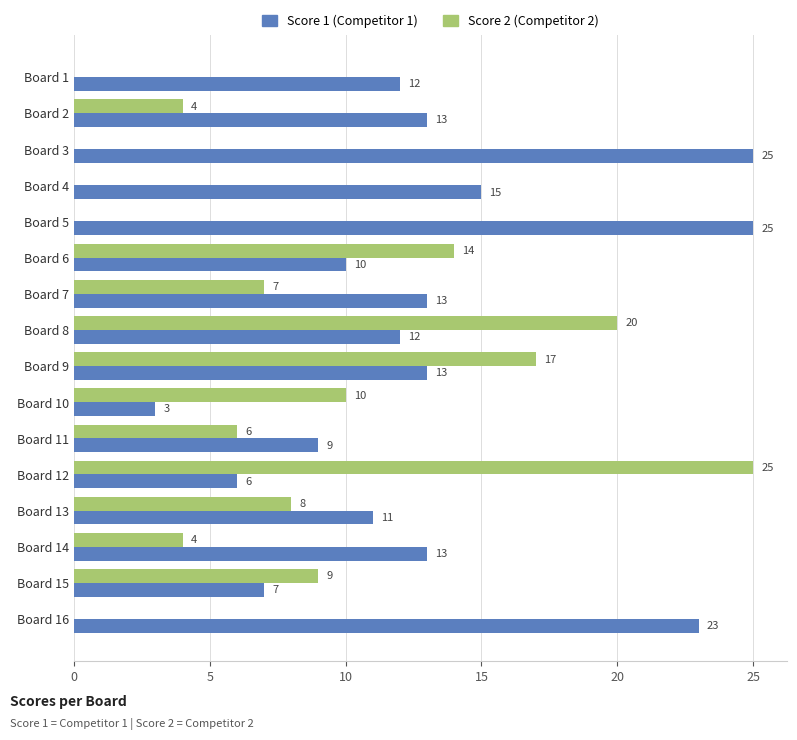

What is the greatest value displayed?

25